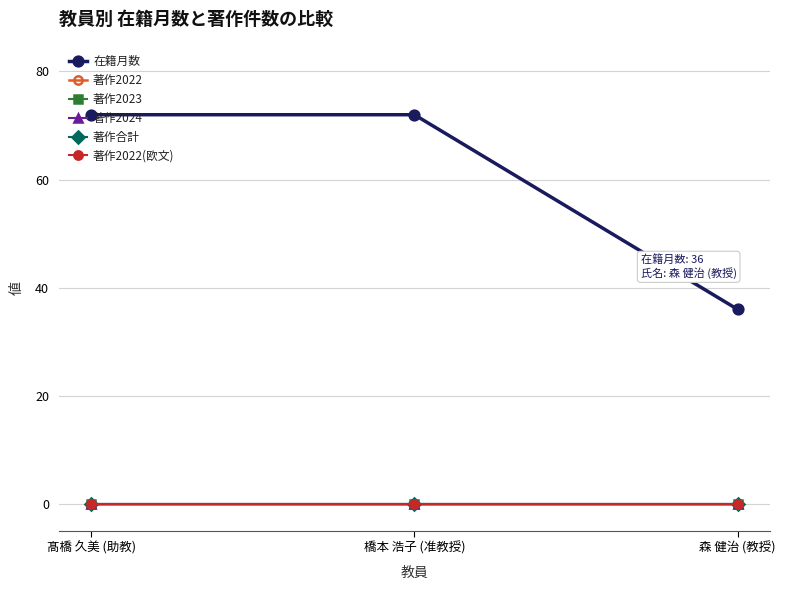

True or false: 著作合計 has a value of 0 at 髙橋 久美 (助教).

True